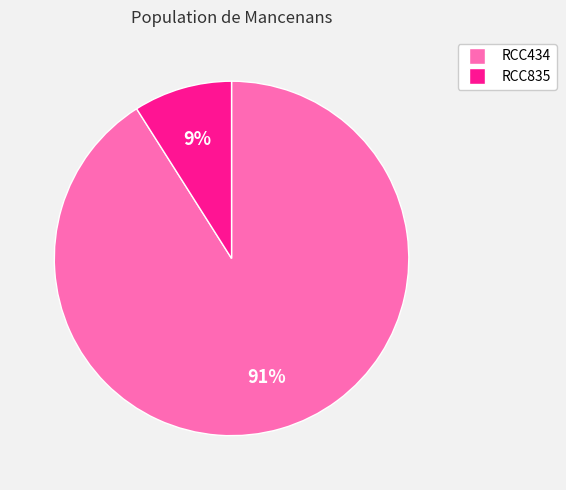

To the nearest percent, what is the difference between the RCC434 and RCC835 slice percentages?

82%